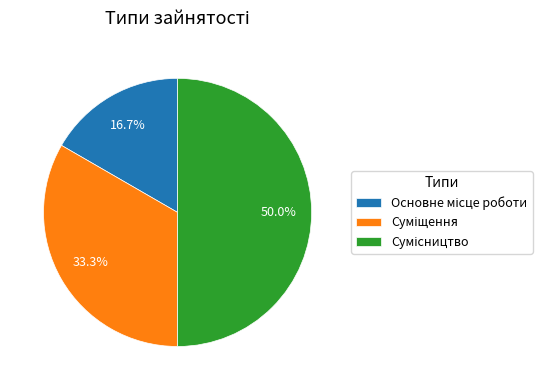

How many segments does this pie chart have?

3